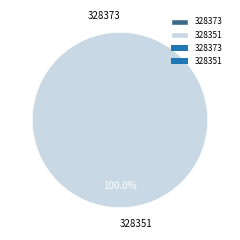

To the nearest percent, what is the combined percentage of 328351 and 328373?

100%